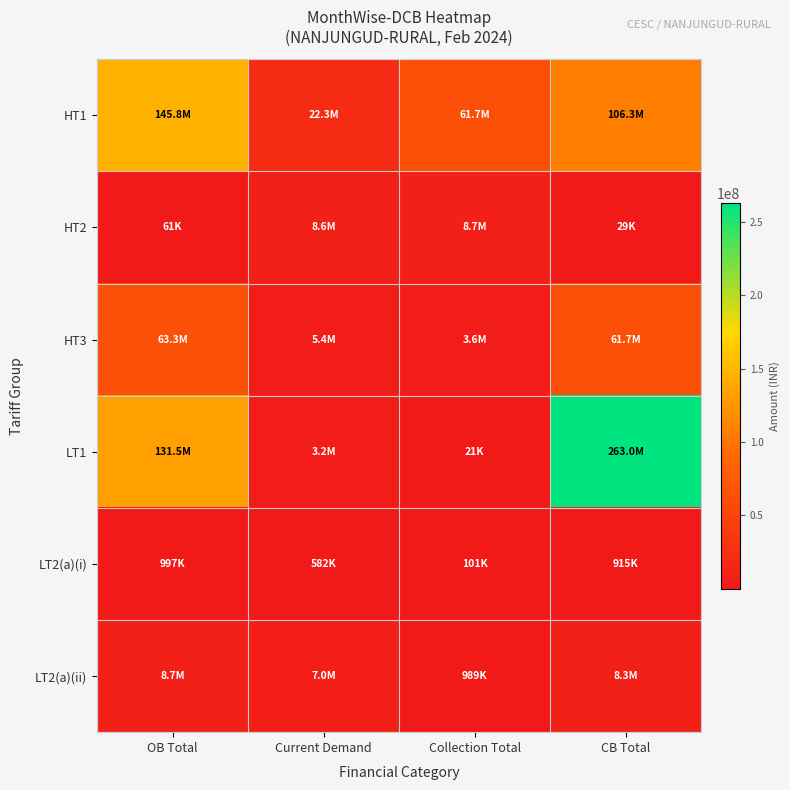

How many data points does each series have?

4